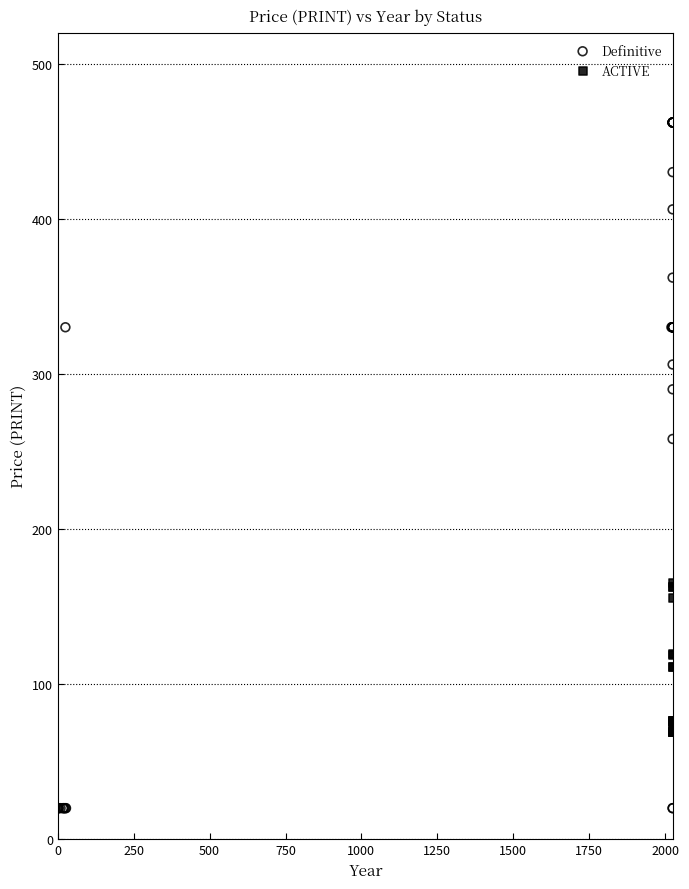

Which series reaches the minimum Y coordinate?

Definitive